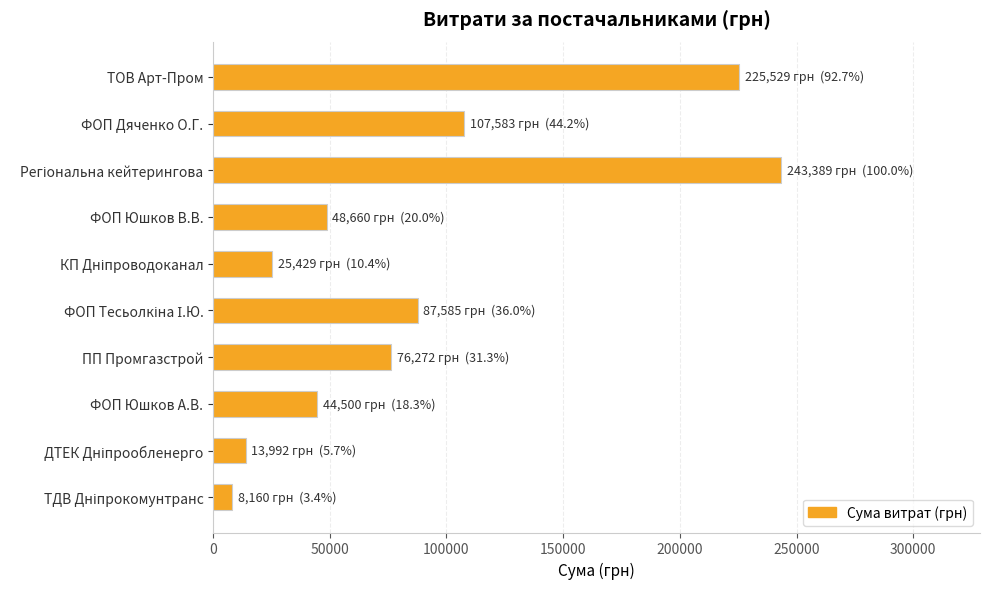

What is the difference between the maximum and minimum values?

235229.2